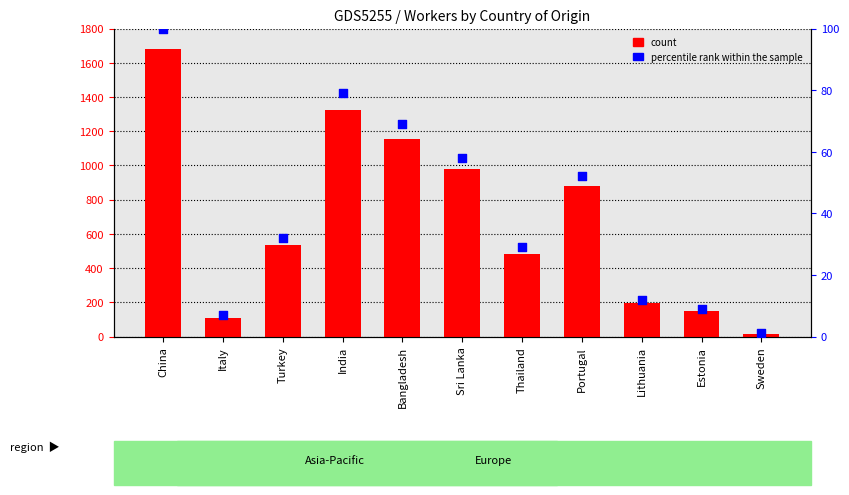

At which category is the sum across all series the highest?

China